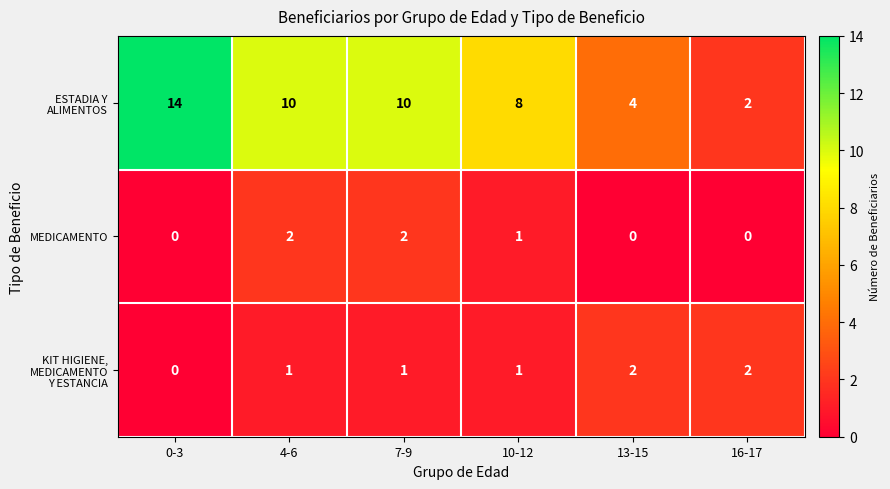

At which category is the sum across all series the highest?

0-3